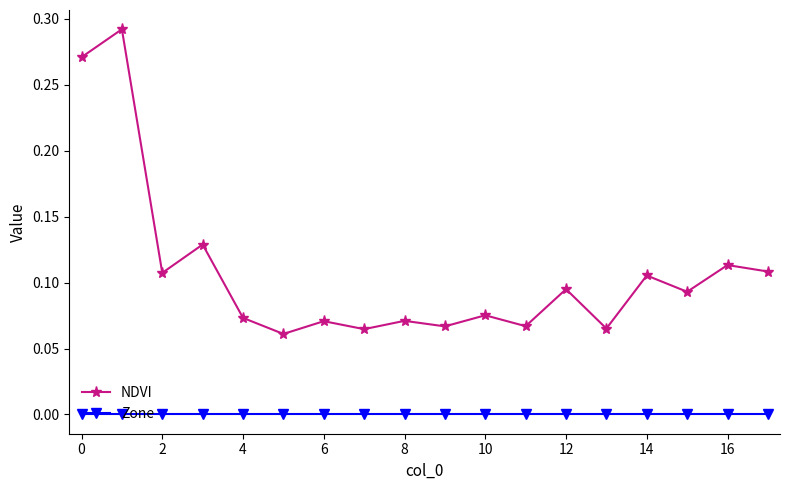

Which series has the largest total across all categories?

NDVI